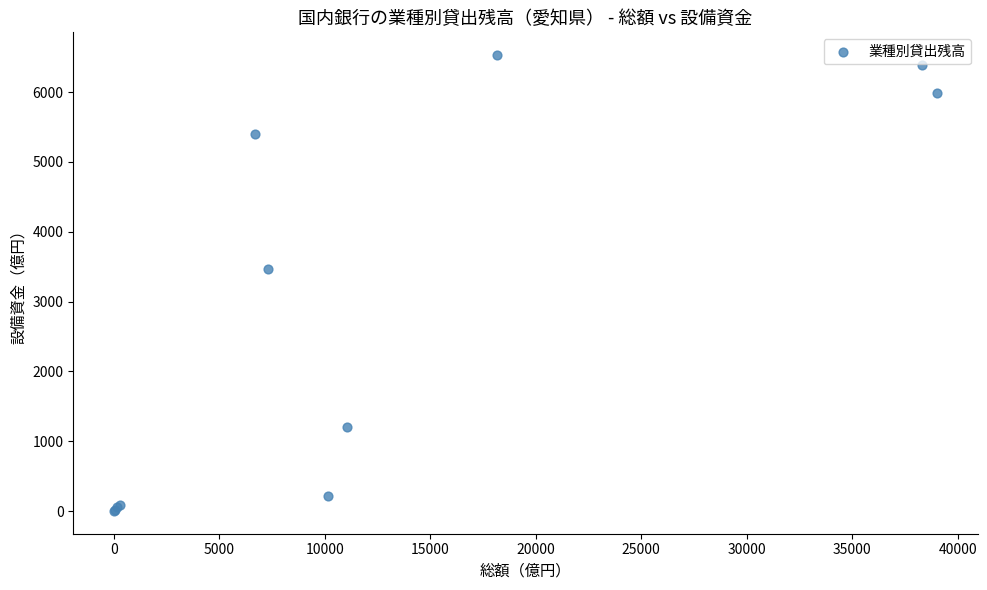

What Y value in the scatter plot is closest to 3266?

3471.2